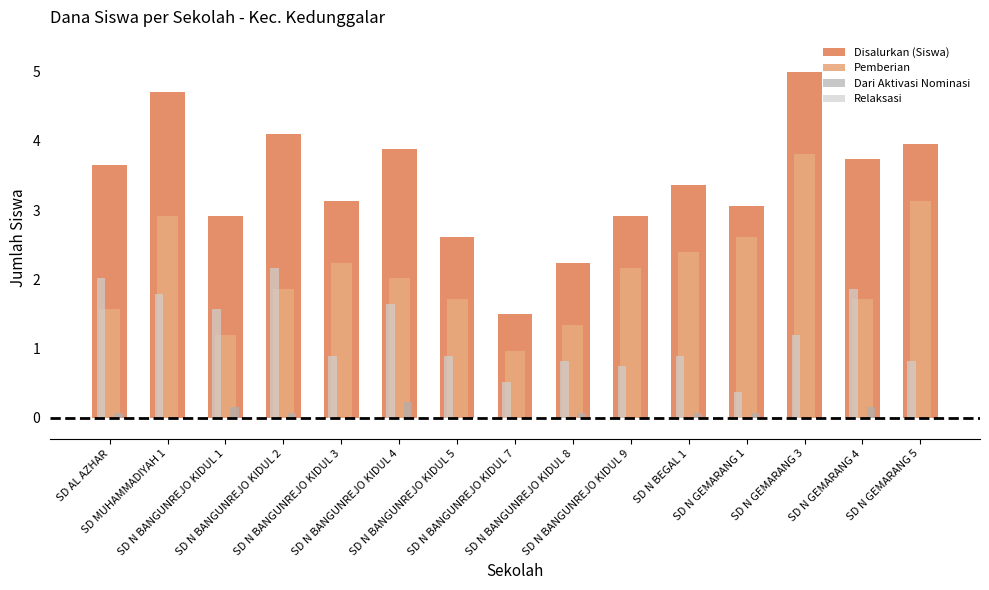

Which series has the largest total across all categories?

Disalurkan (Siswa)